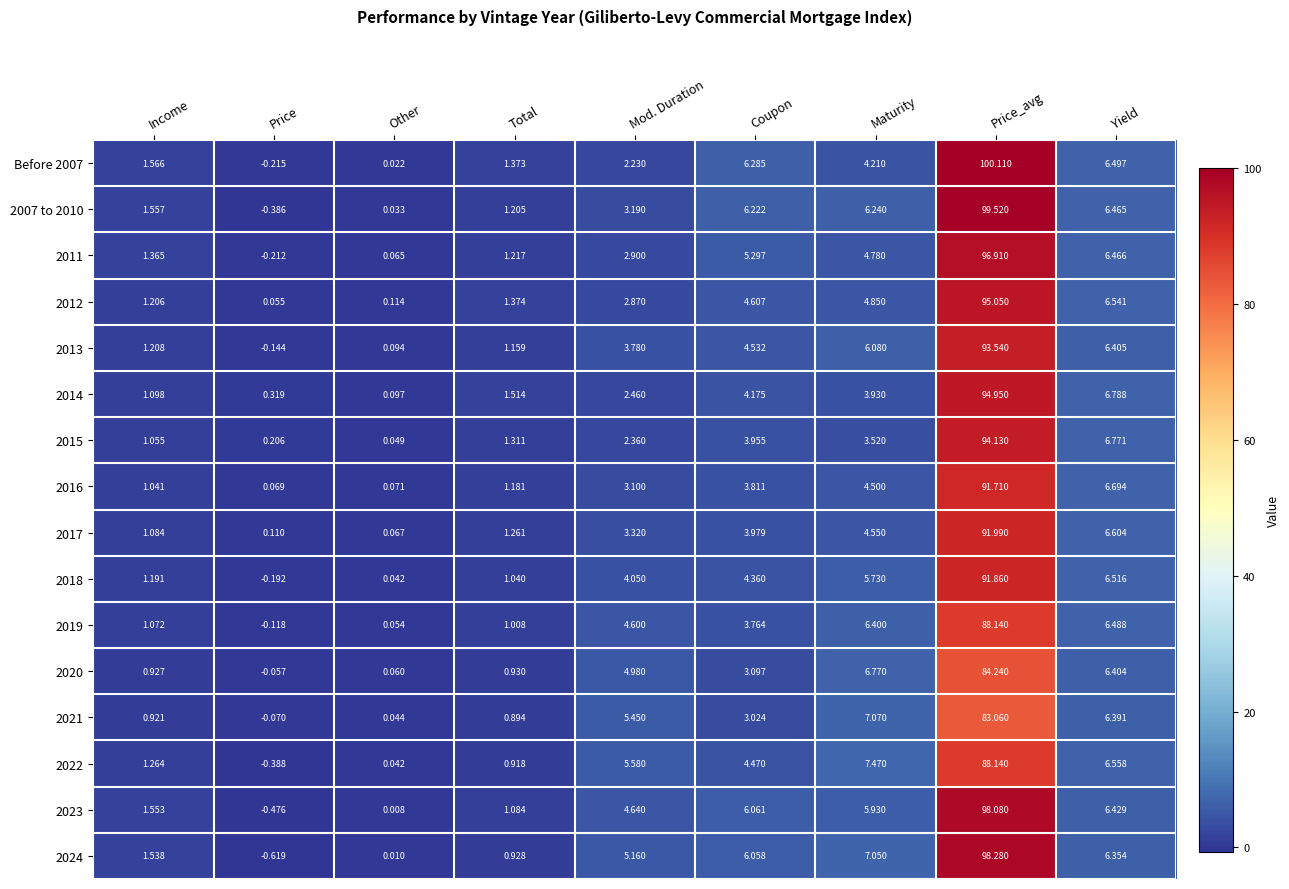

Where is 2017 nearest to the value 46?

Yield